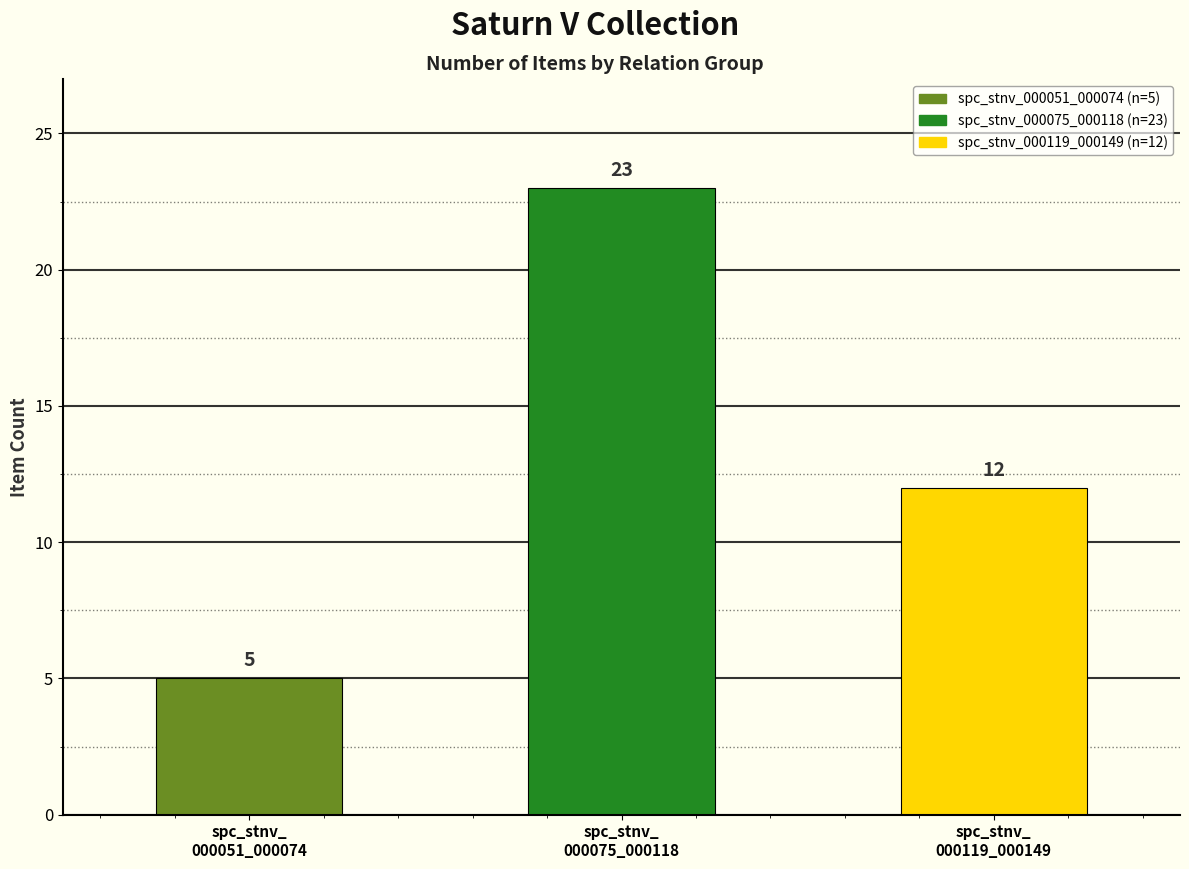

What is the ratio of the value at spc_stnv_
000051_000074 to the value at spc_stnv_
000075_000118?

0.2